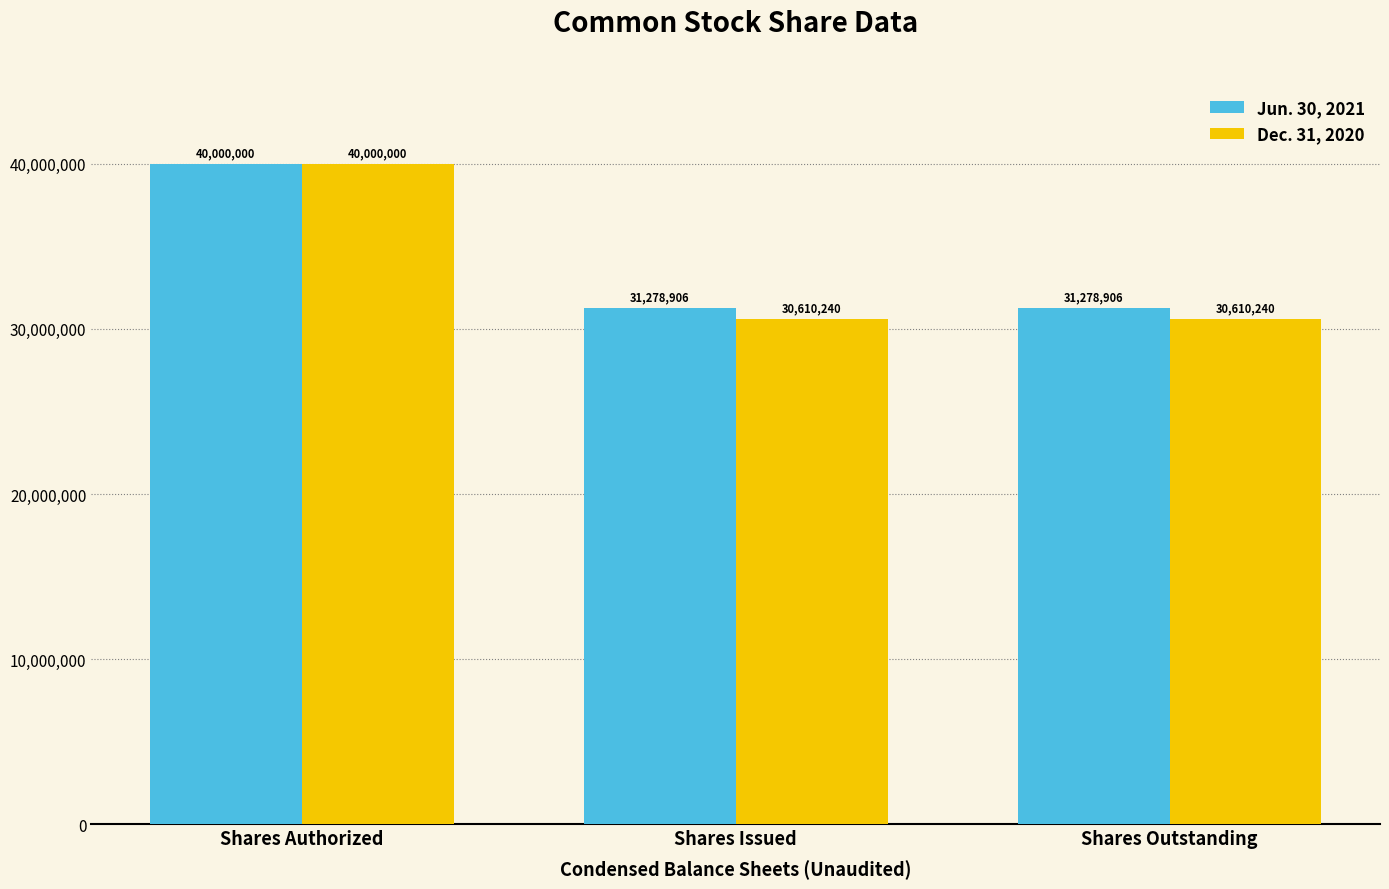

Reading left to right, transcribe all the data shown in this chart.

Jun. 30, 2021: Shares Authorized=40000000	Shares Issued=31278906	Shares Outstanding=31278906
Dec. 31, 2020: Shares Authorized=40000000	Shares Issued=30610240	Shares Outstanding=30610240